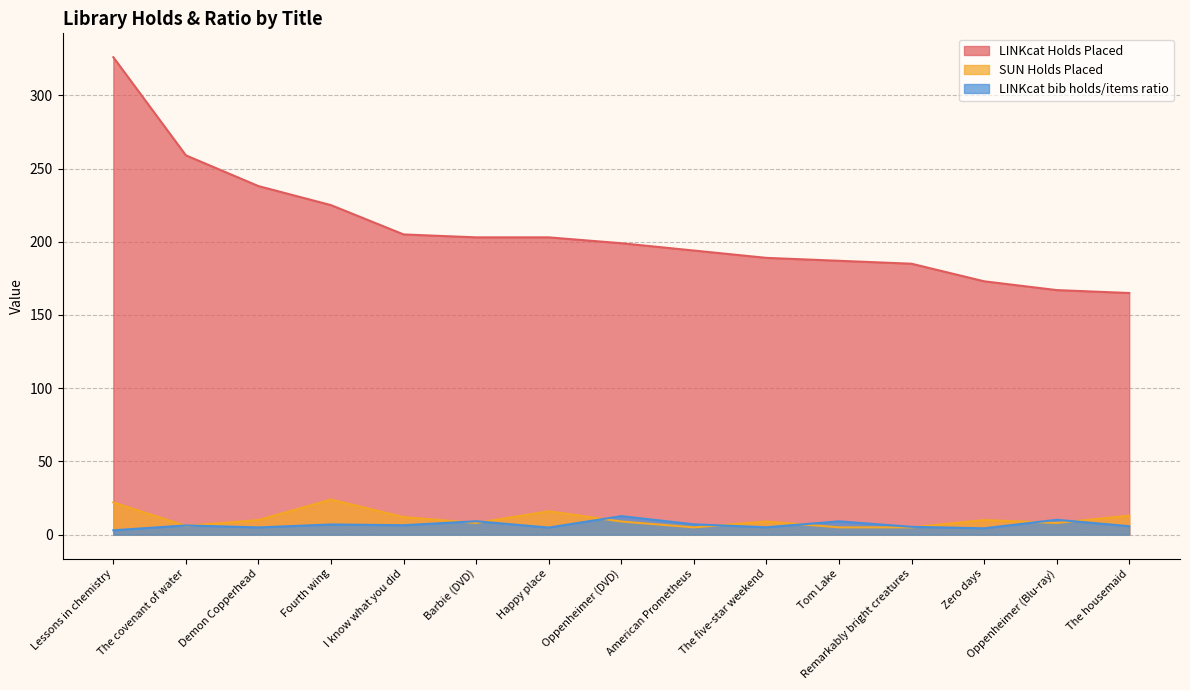

How many data points in LINKcat bib holds/items ratio are above 6?

8